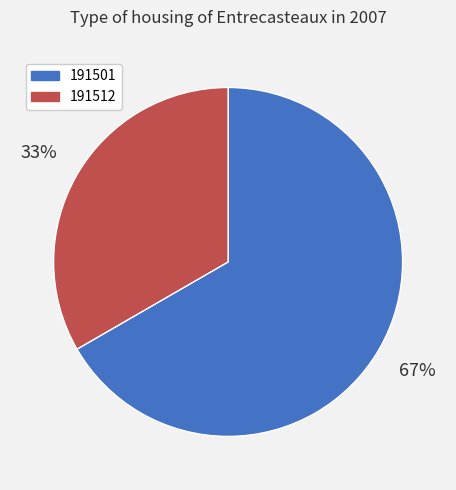

How many segments does this pie chart have?

2